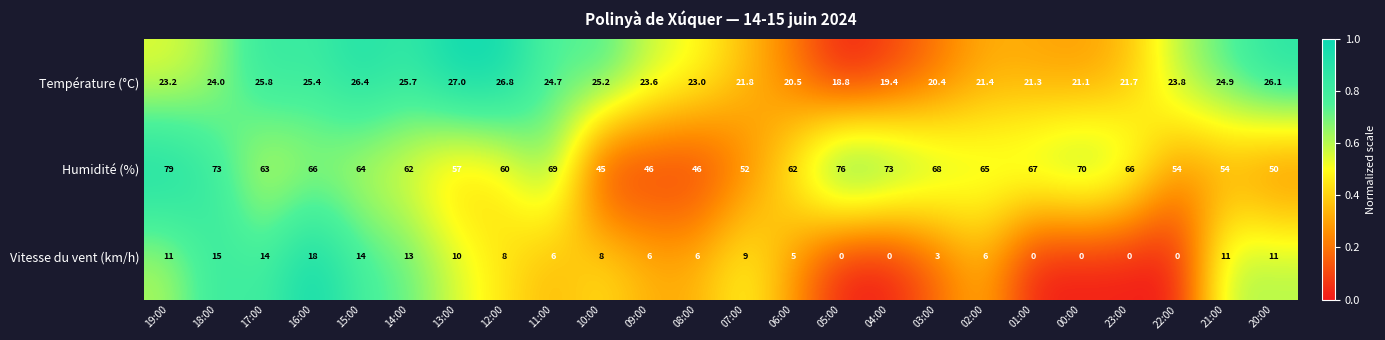

What value does the Vitesse du vent (km/h) series have at 14:00?

13.0